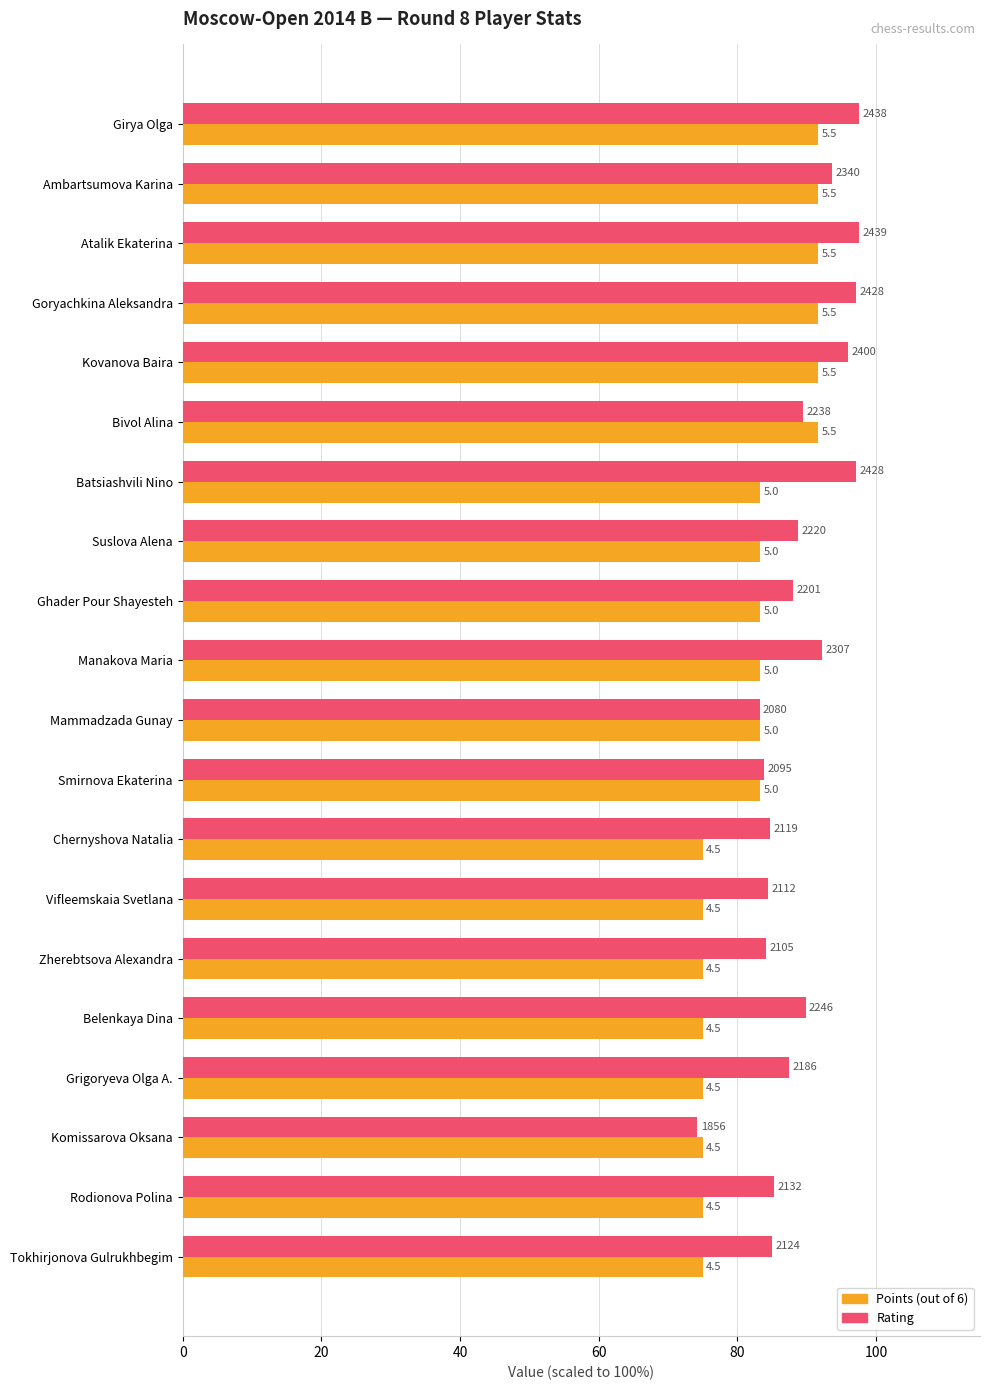

How many bars are there in total?

40